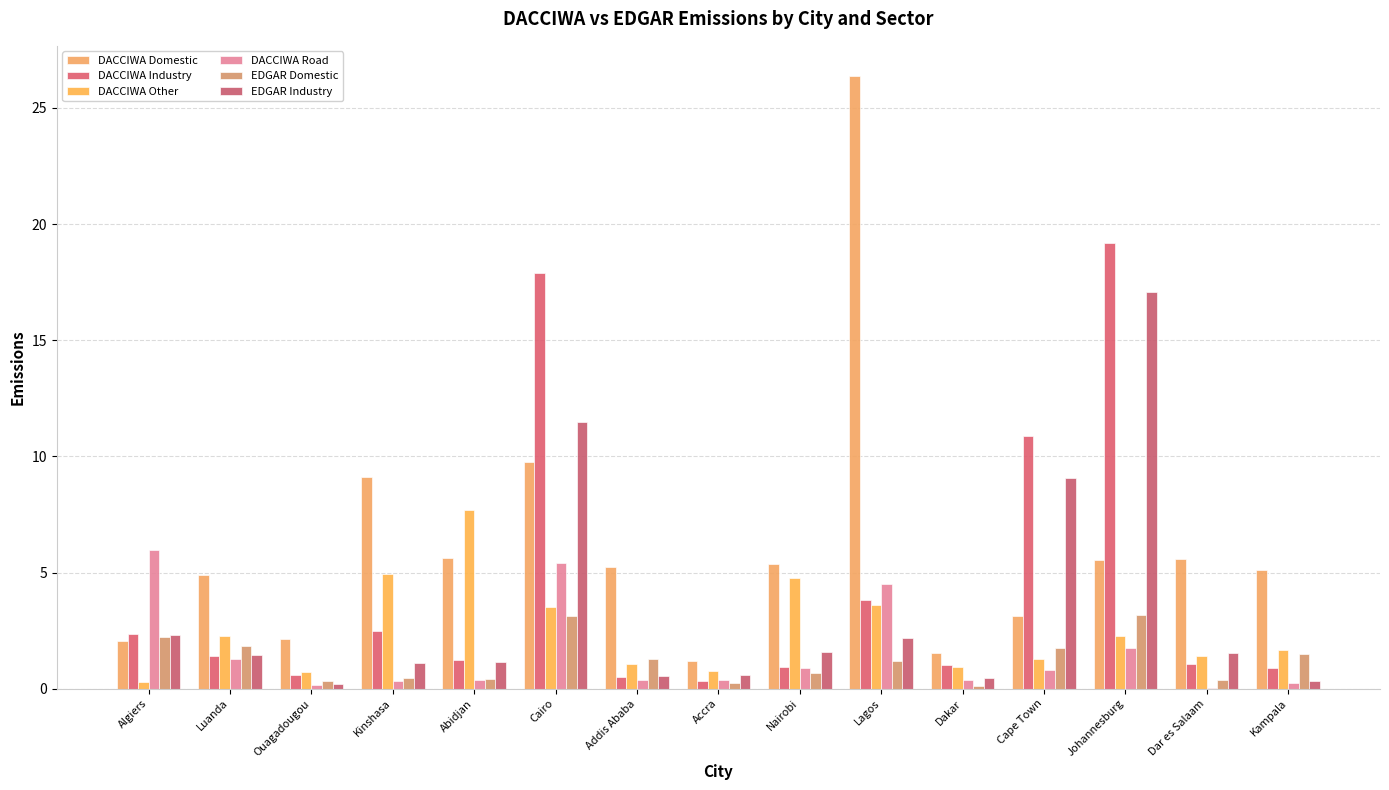

At which category is the sum across all series the highest?

Cairo